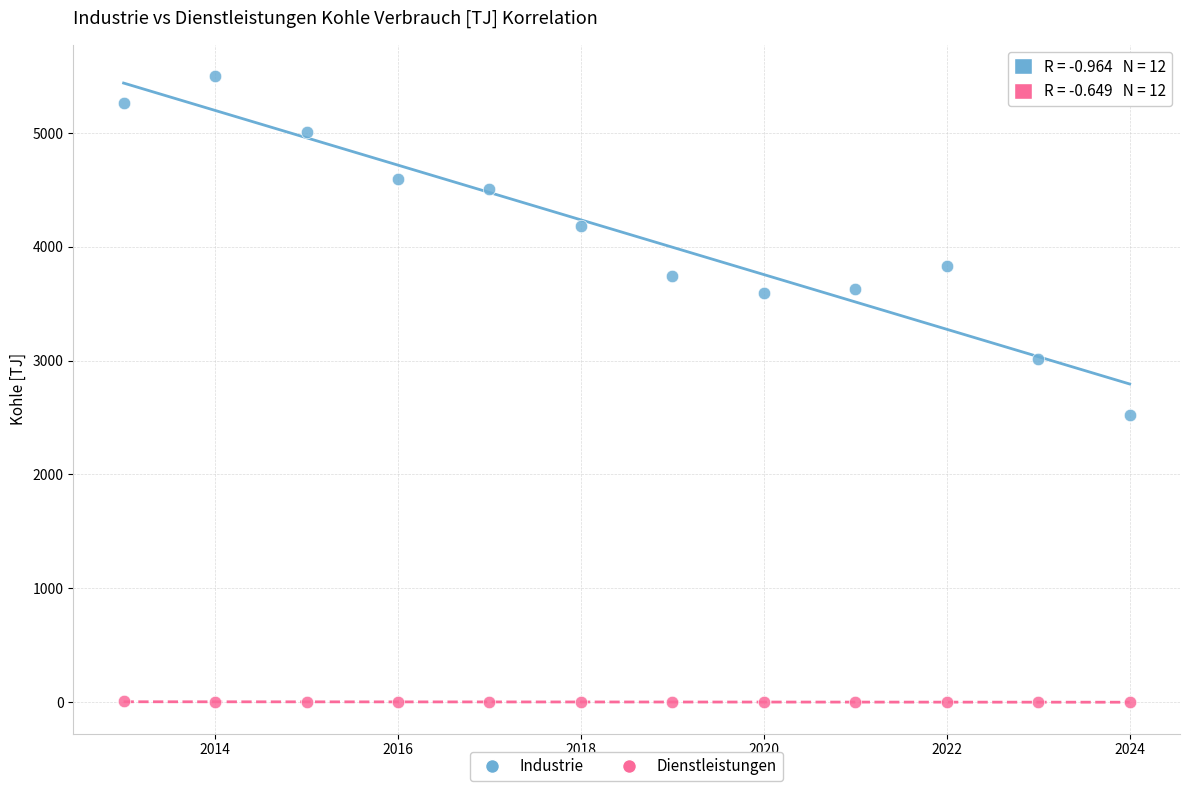

What are all the series names shown in the legend?

Industrie, Dienstleistungen